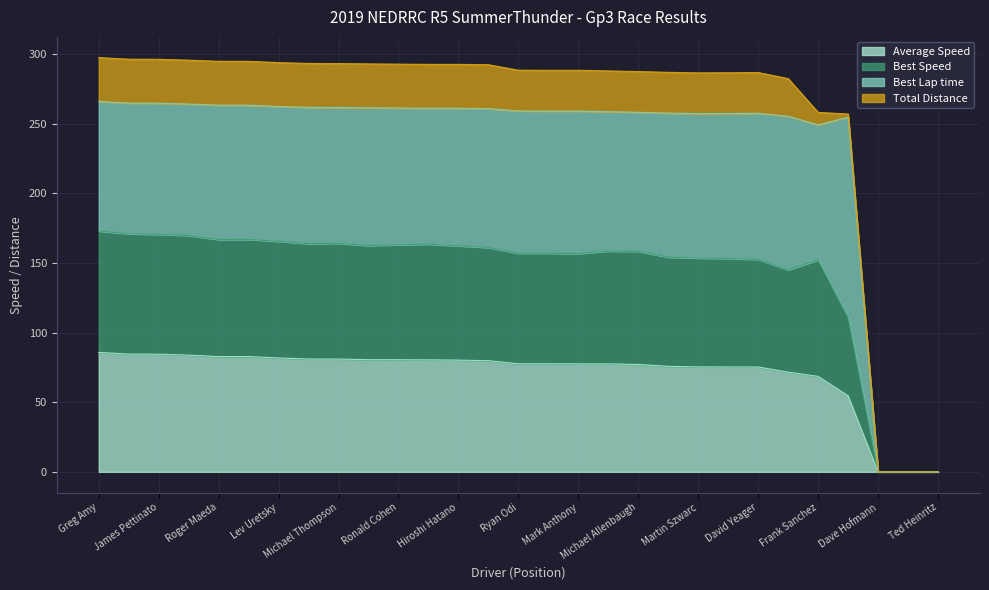

True or false: Best Speed has more than 0 points higher than both neighbors.

True